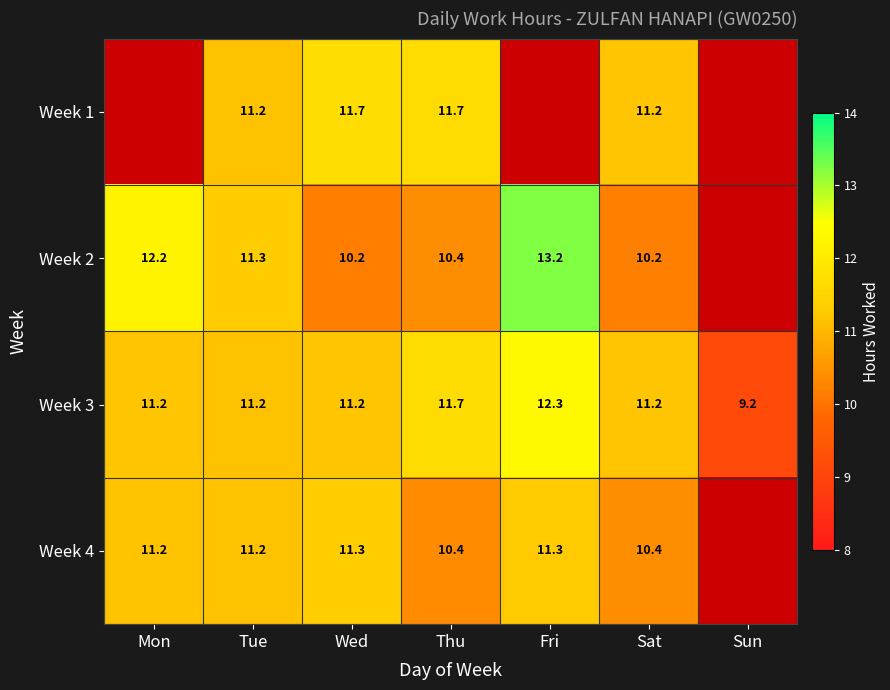

What is the spread (max minus min) of values at Sat?

1.0